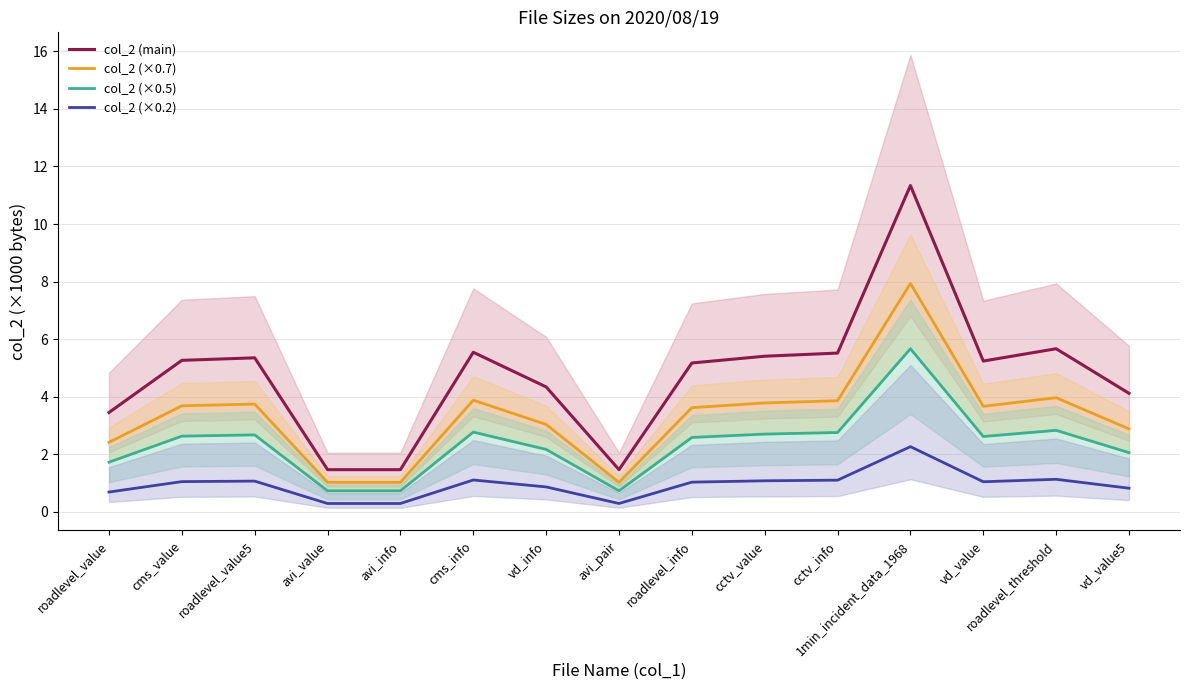

True or false: col_2 (×0.2) and col_2 (main) intersect in this chart.

False